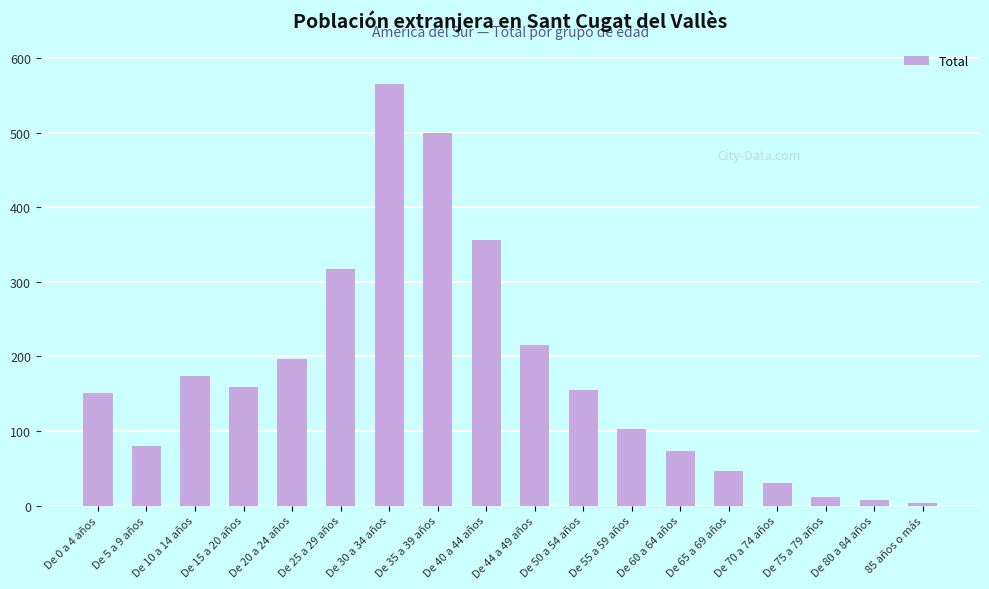

What is the difference between the values at De 75 a 79 años and De 5 a 9 años?

69